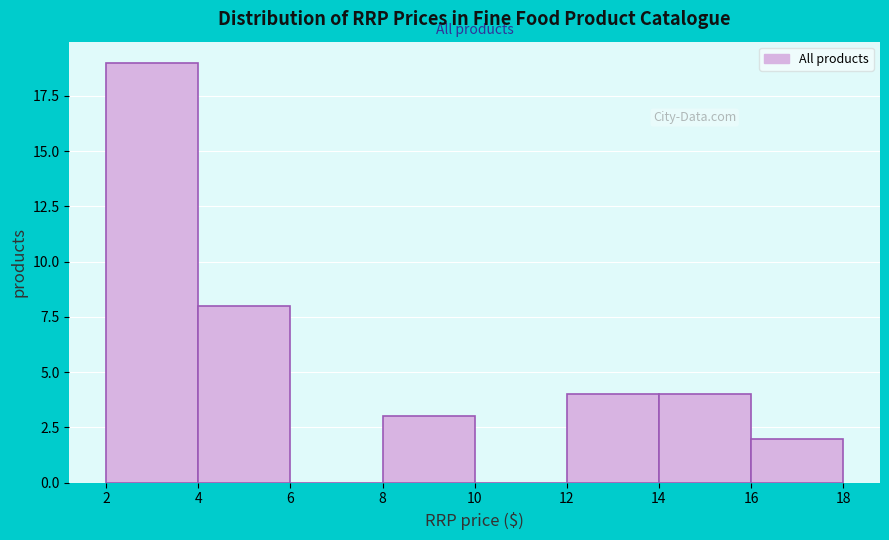

Which range on the x-axis has the tallest bar?

2 to 4